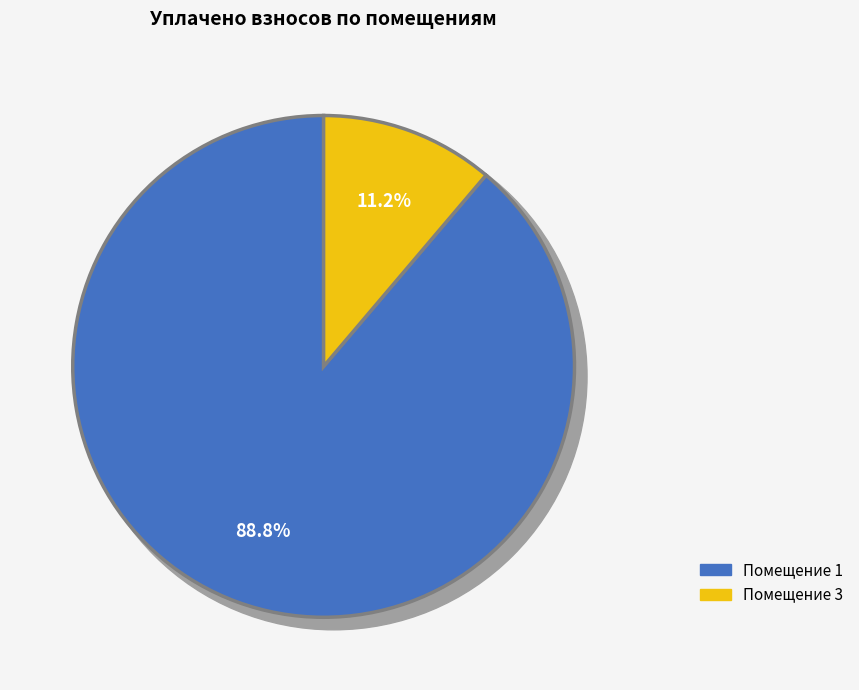

What is the largest slice in the pie chart?

1